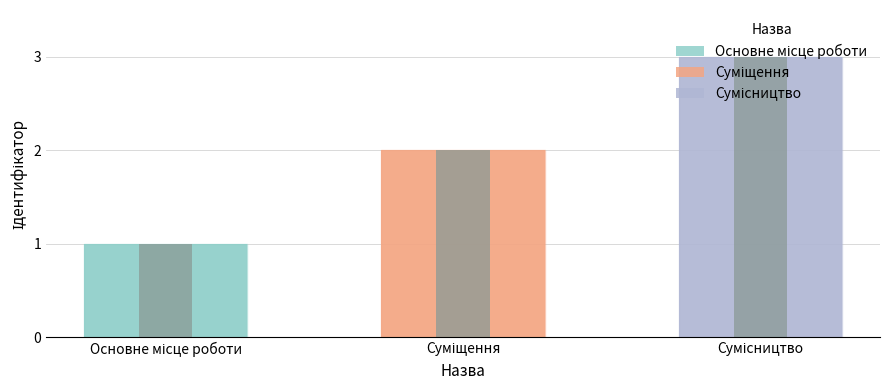

List the labels in order of value, largest first.

Сумісництво, Суміщення, Основне місце роботи